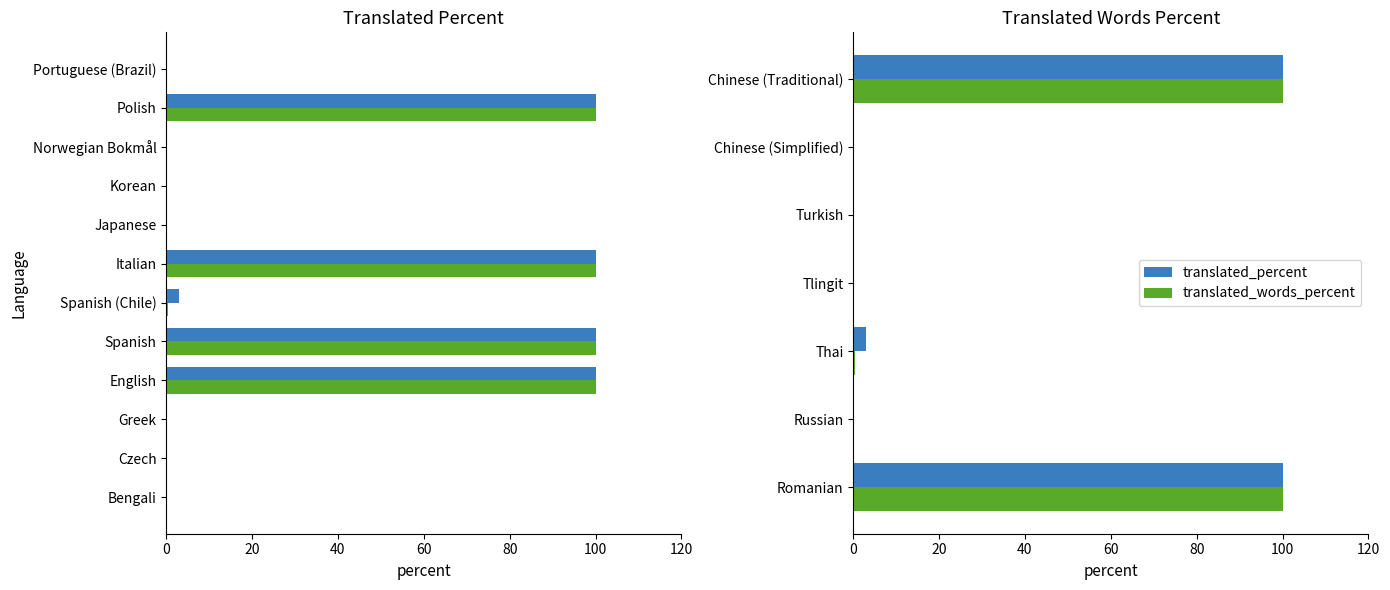

Does the chart contain any negative values?

No